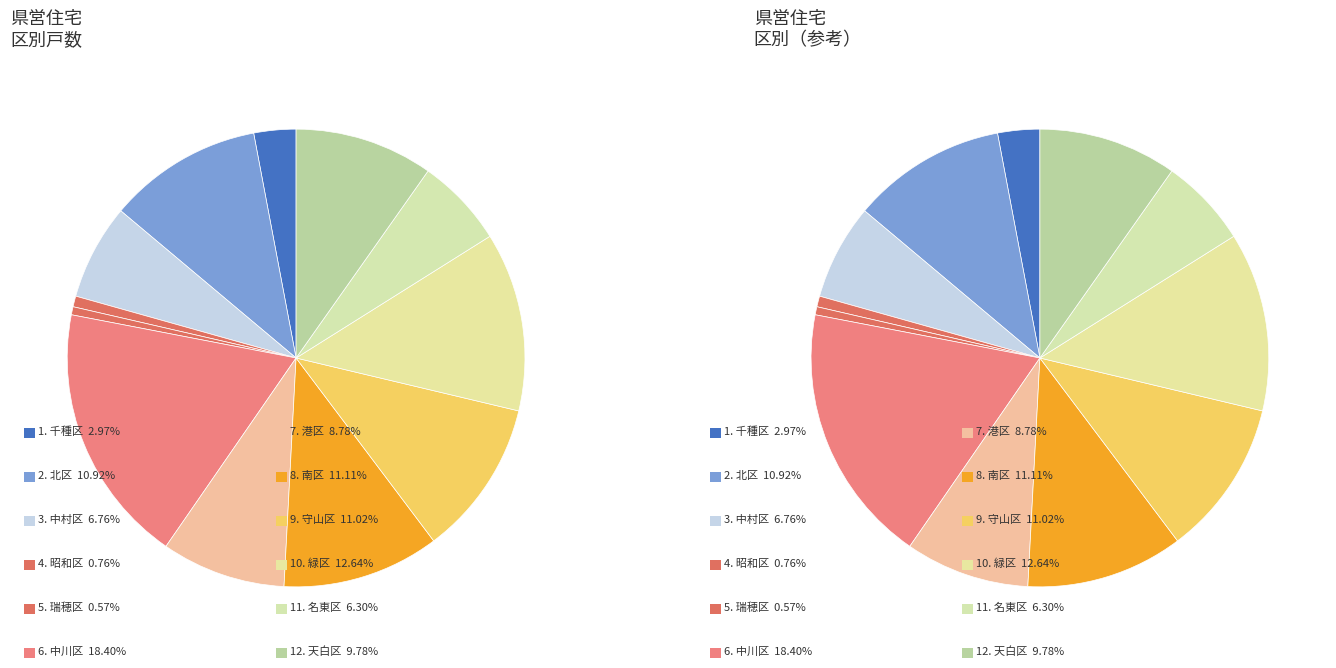

How many segments does this pie chart have?

12